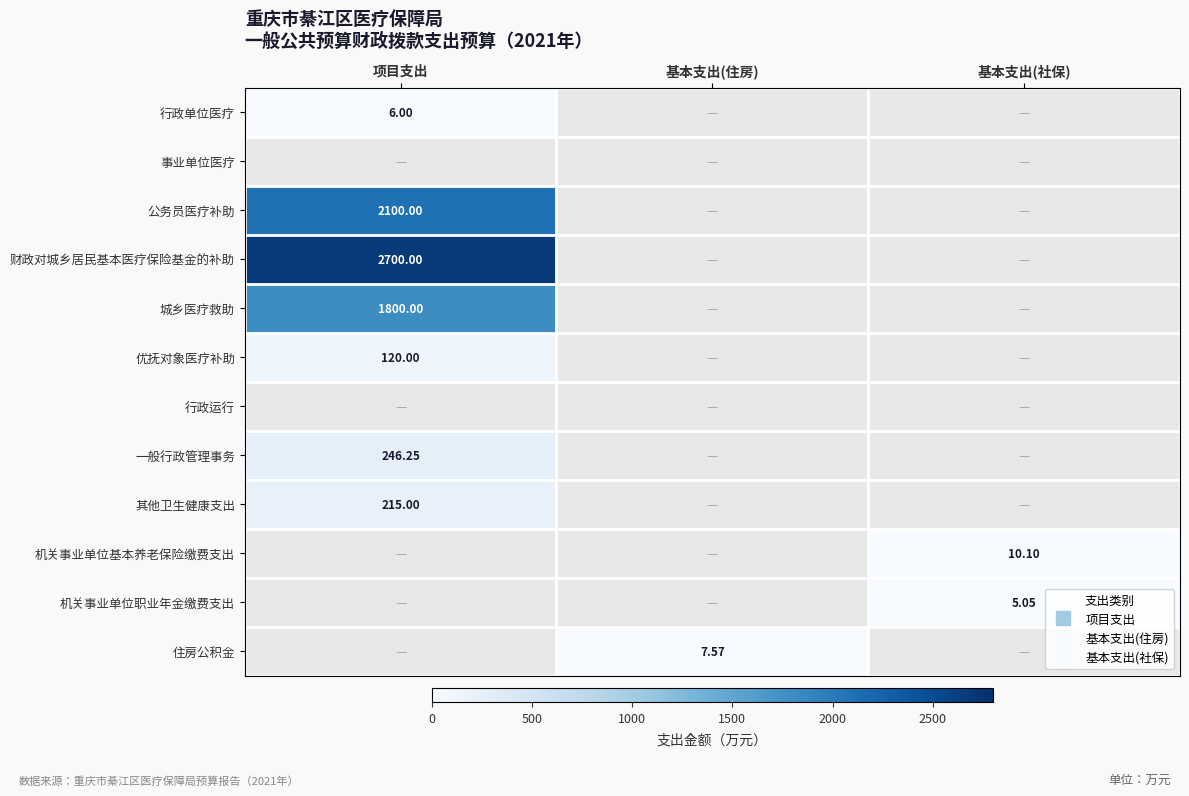

Is the value of 财政对城乡居民基本医疗保险基金的补助 at 基本支出(住房) greater than the value of 其他卫生健康支出 at 基本支出(住房)?

No